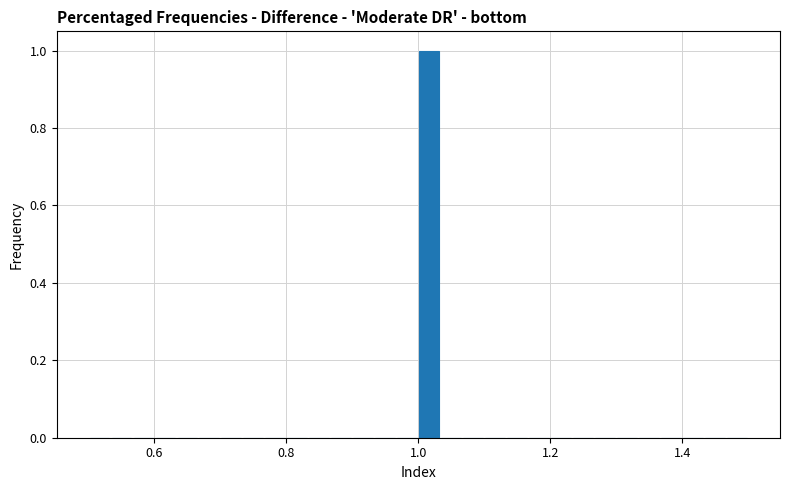

Around what value on the x-axis is the tallest bar? Give the approximate position of its centre, as read against the axis.

1.02